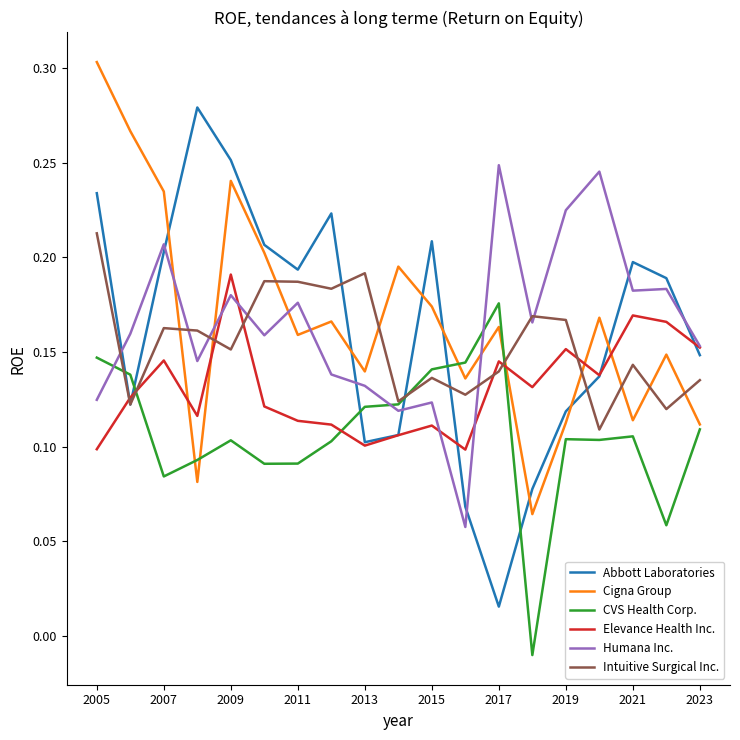

Rank the series by their maximum value, from lowest to highest.

CVS Health Corp., Elevance Health Inc., Intuitive Surgical Inc., Humana Inc., Abbott Laboratories, Cigna Group